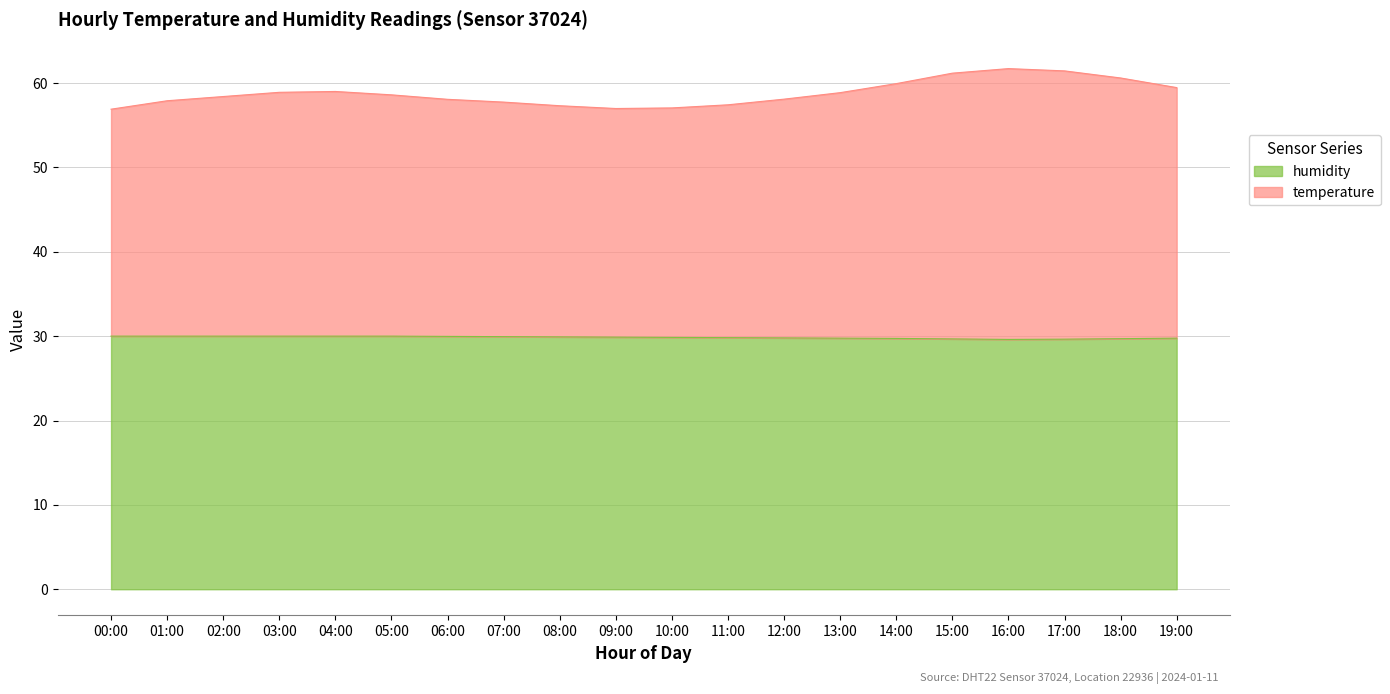

Rank the series at 12:00 from highest to lowest value.

temperature, humidity